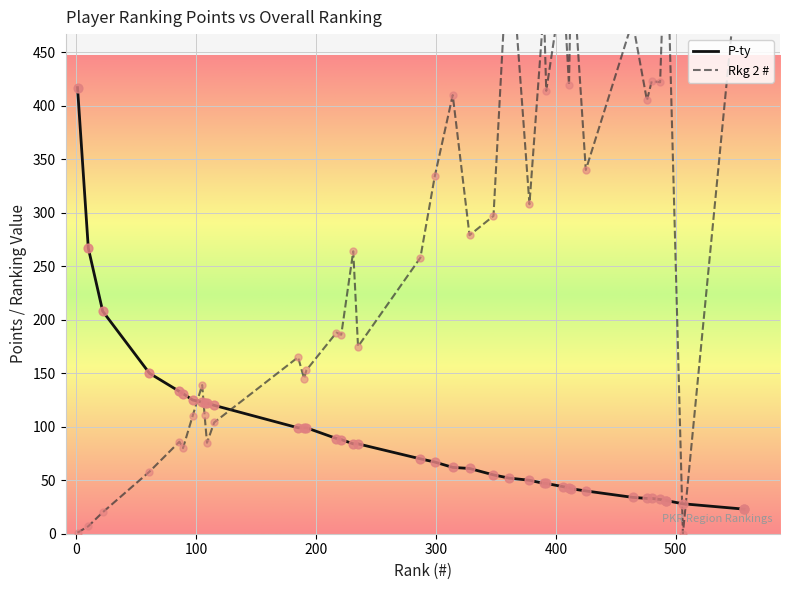

At which category is the sum across all series the highest?

361